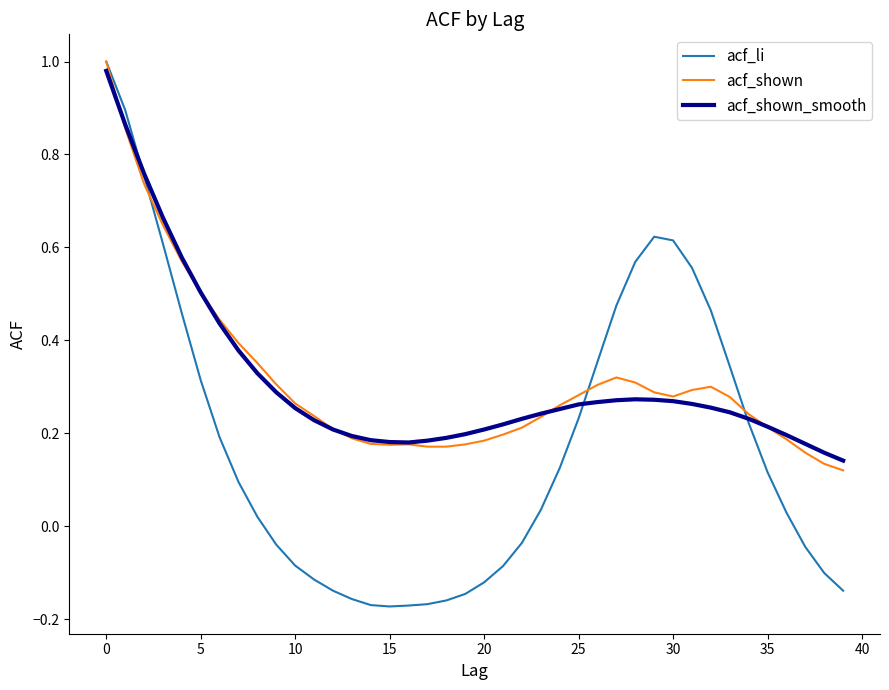

How many lines are shown in the chart?

3